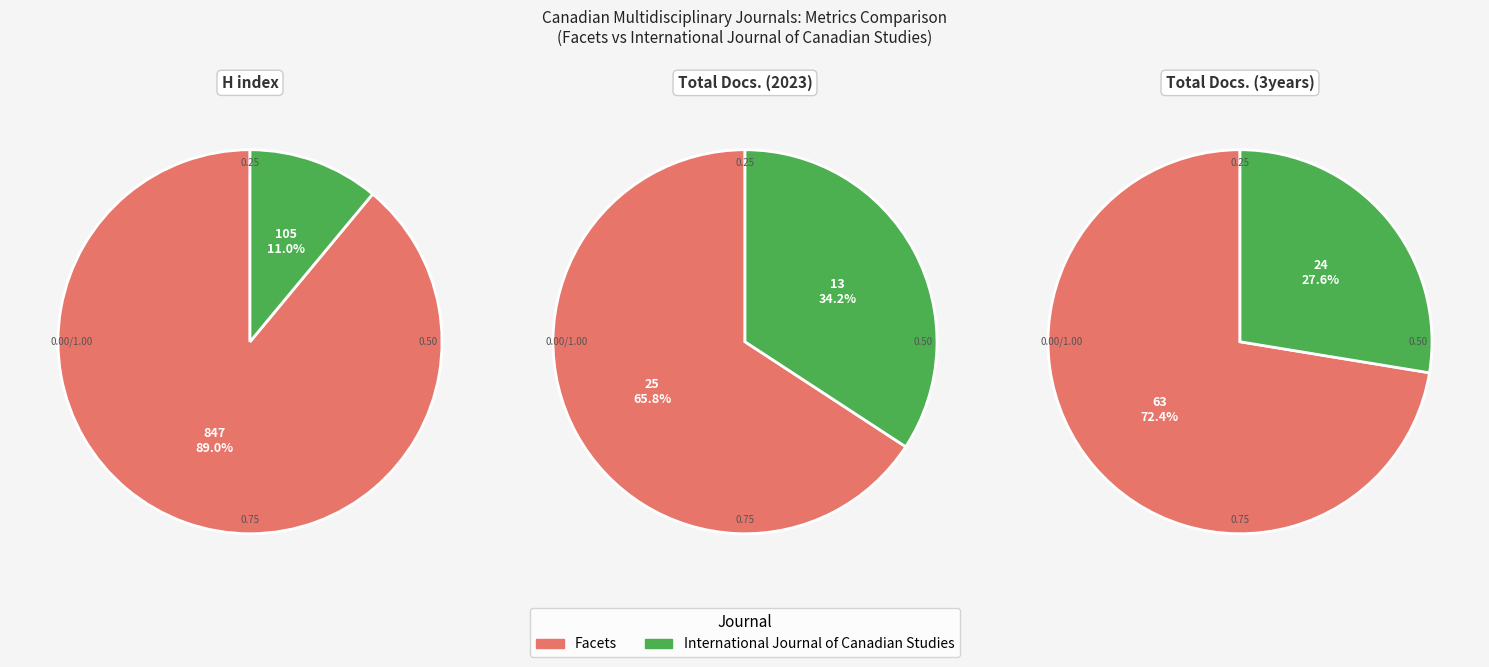

To the nearest percent, what is the difference between the largest and smallest slice percentages?

78%